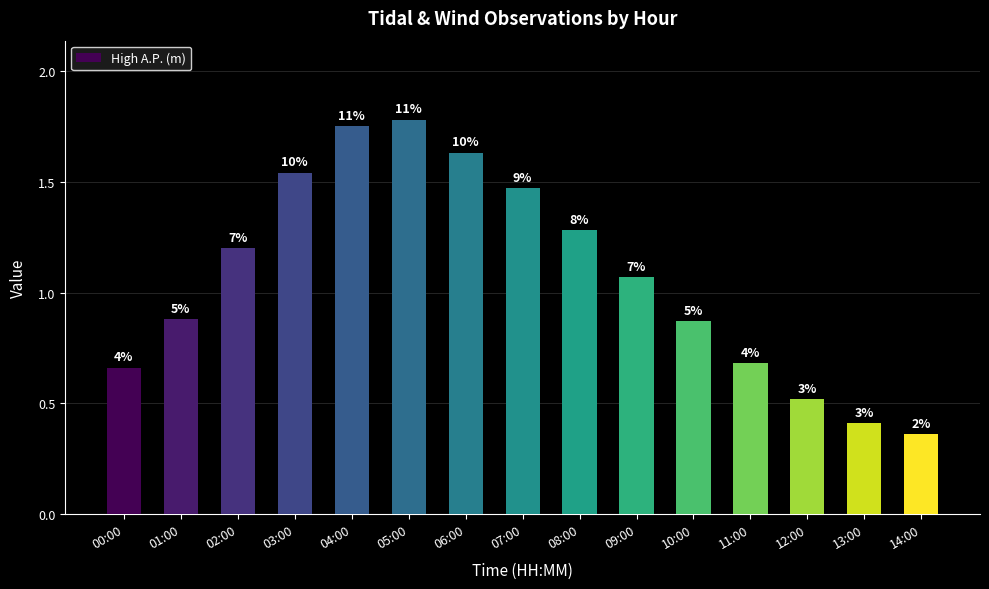

Does the chart contain any negative values?

No